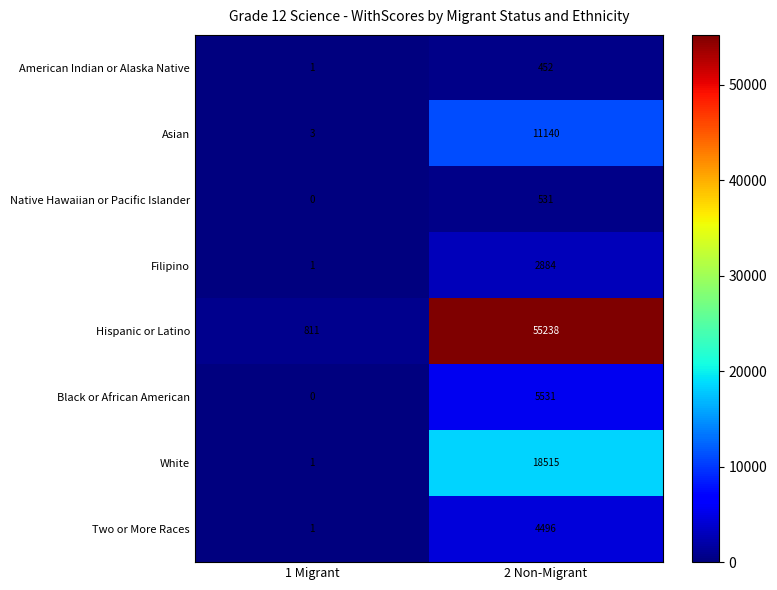

Which series has the largest total across all categories?

Hispanic or Latino